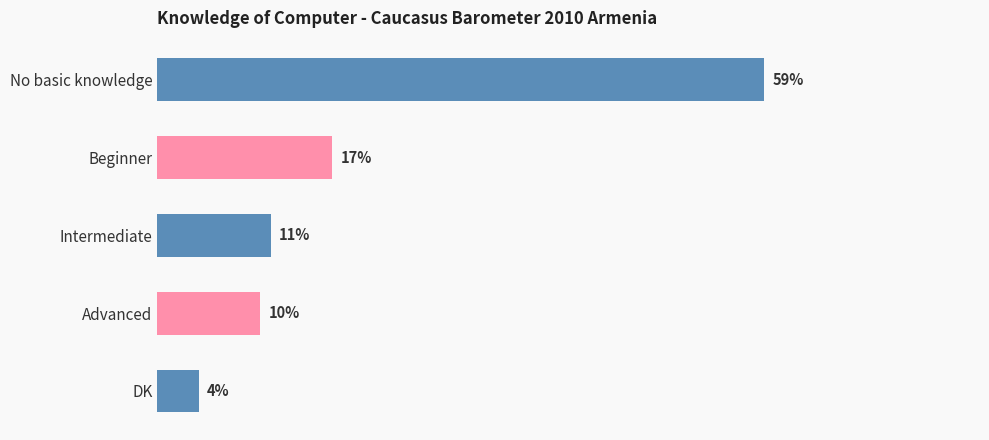

Which label corresponds to the largest value in the chart?

No basic knowledge